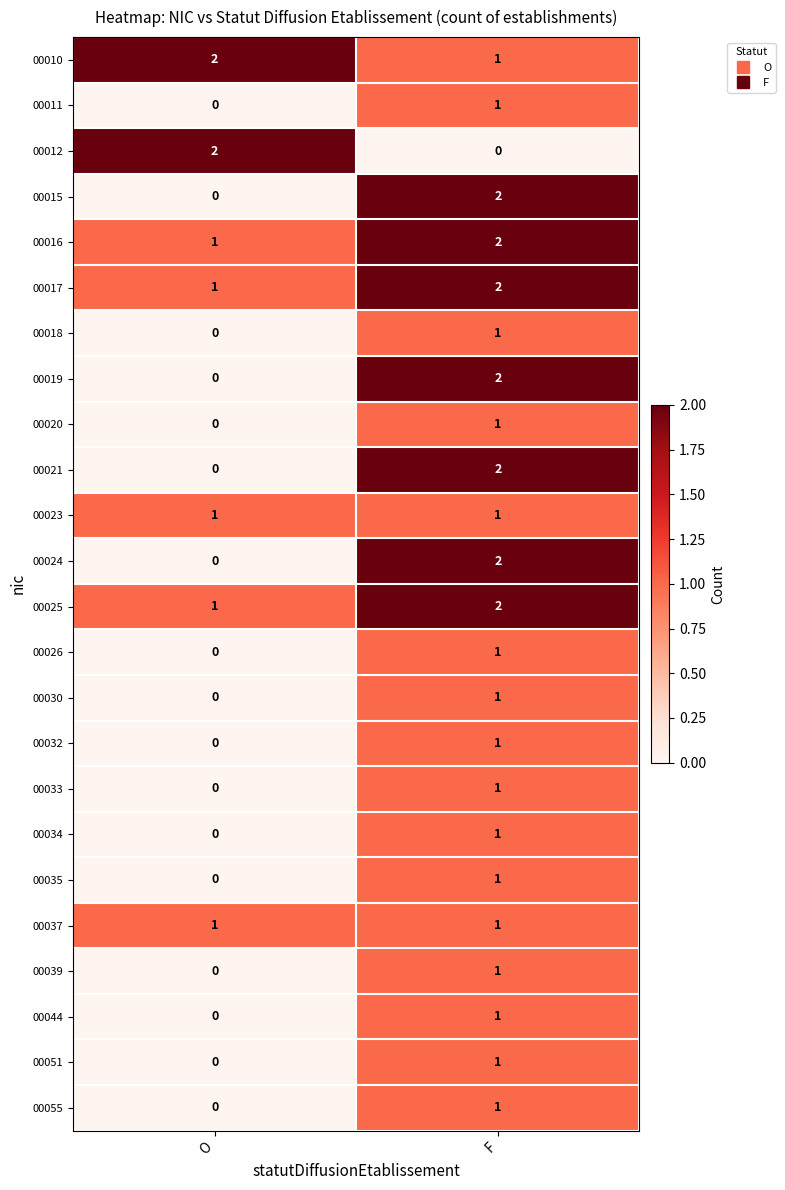

List the labels in order of 00015 value, smallest first.

O, F